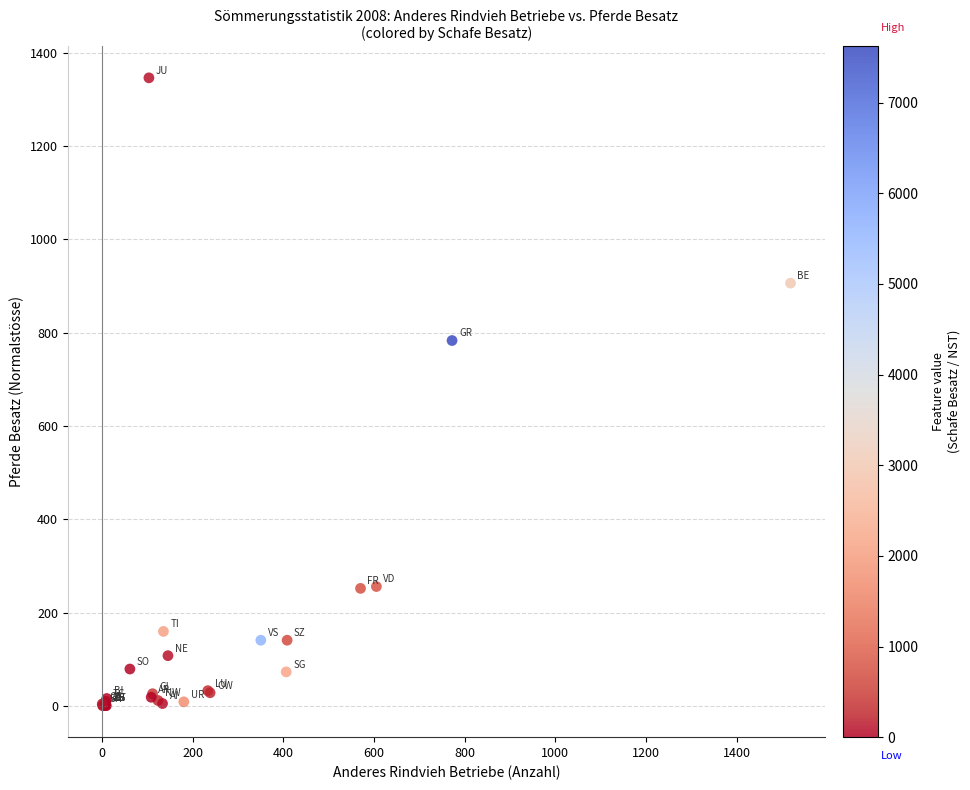

What Y value in the scatter plot is closest to 673?

783.3